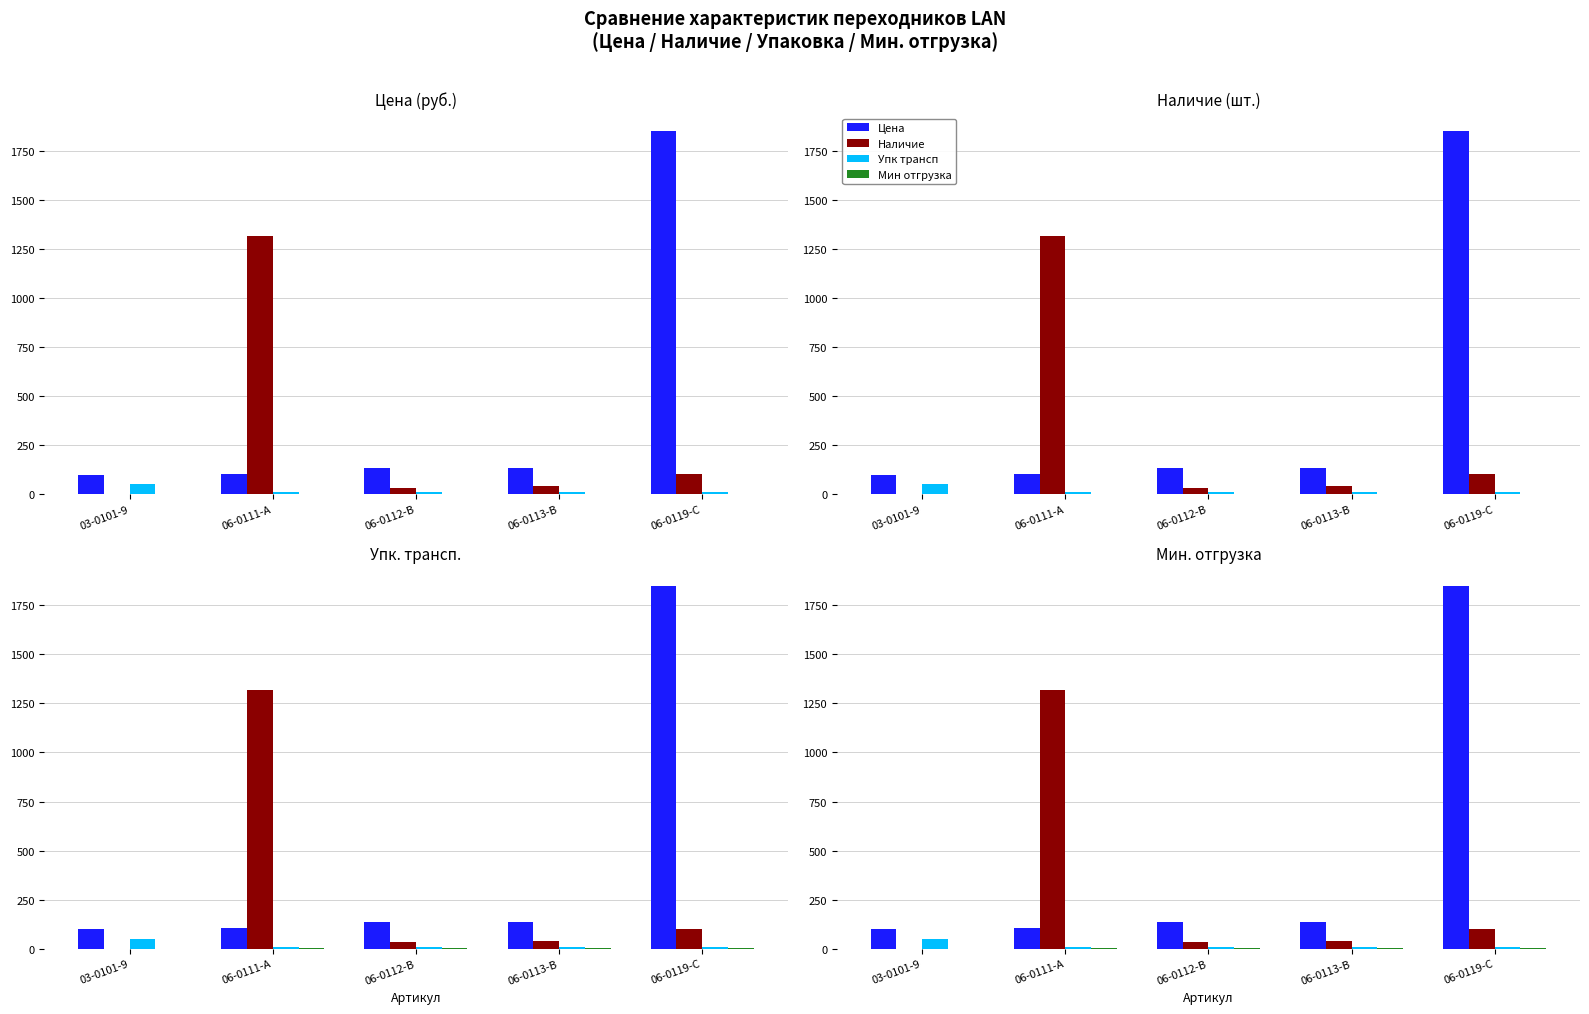

What are all the series names shown in the legend?

Цена, Наличие, Упк трансп, Мин отгрузка